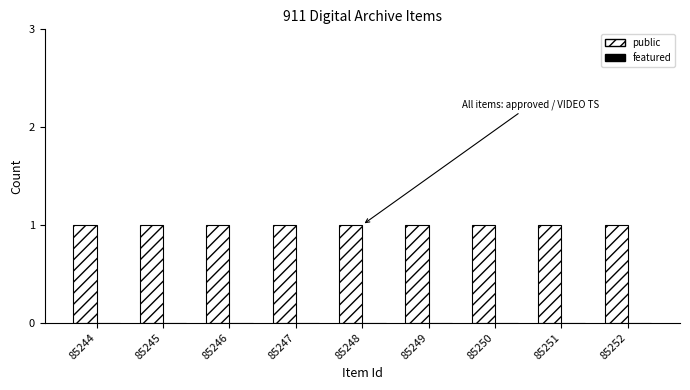

What is the total value across all series at 85250?

1